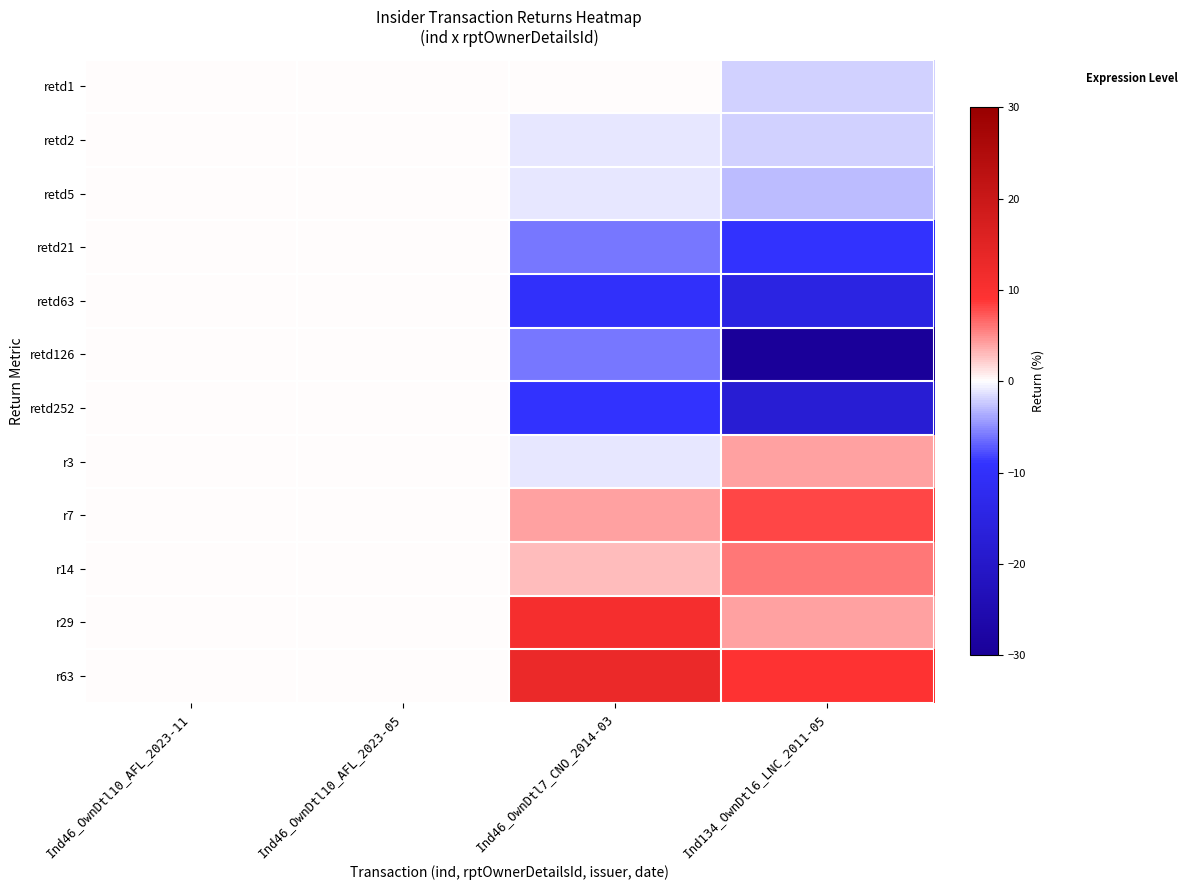

What is the minimum value shown in the chart?

-30